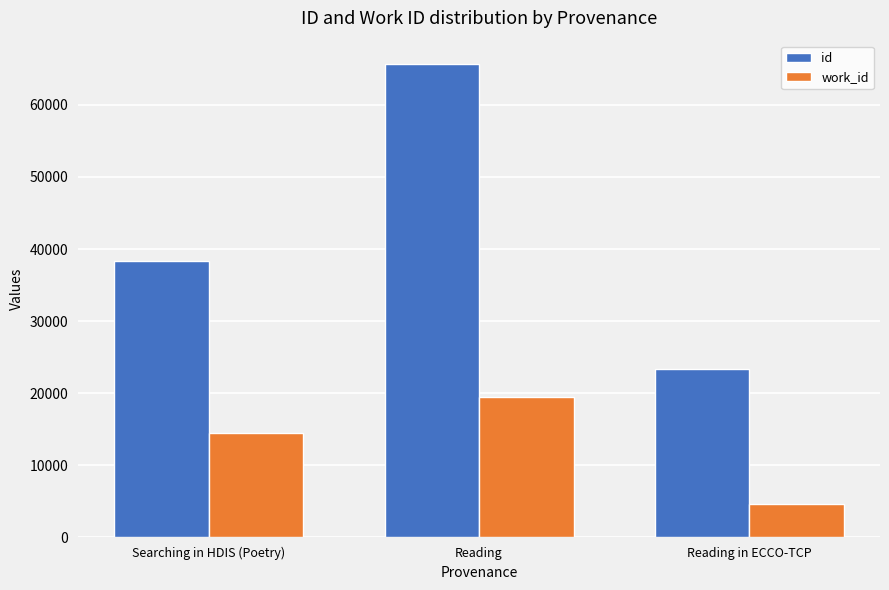

How many data points does each series have?

3